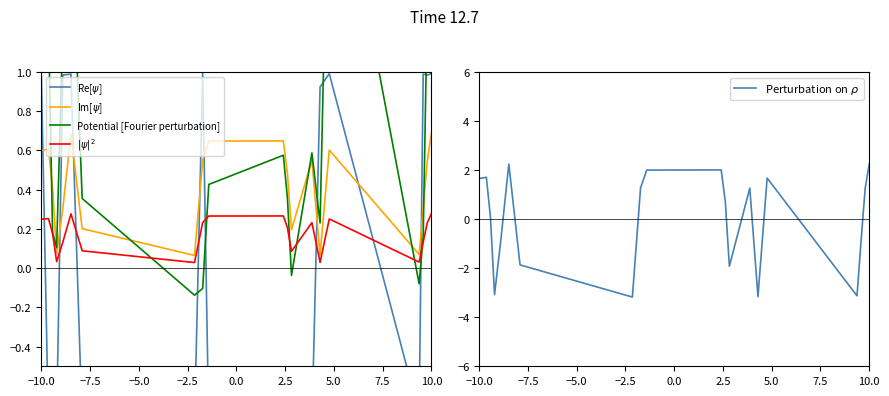

Which series has the largest range (max minus min)?

Perturbation on $\rho$